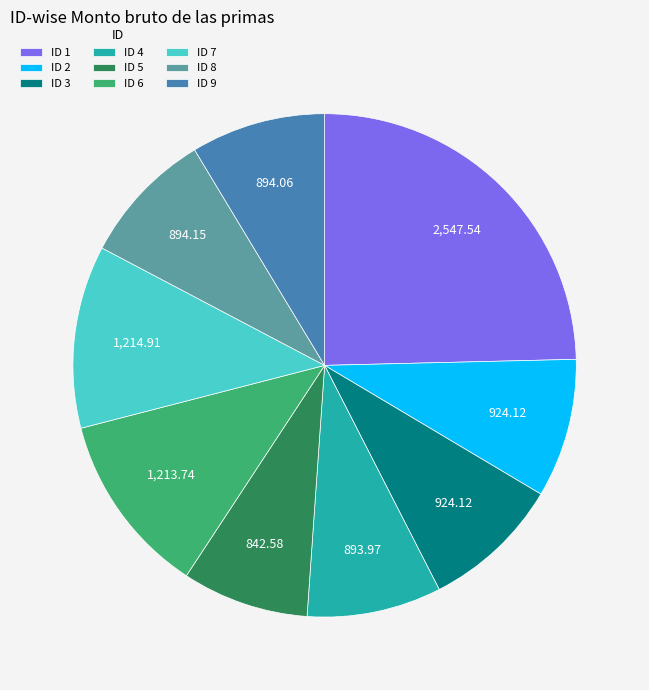

Is there a majority slice in this chart?

No